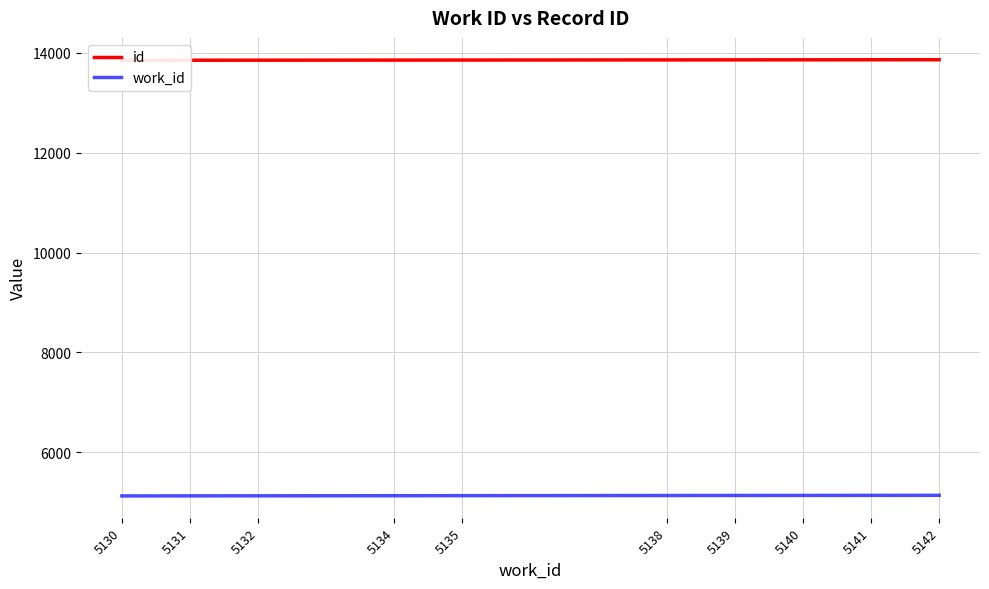

True or false: work_id and id intersect in this chart.

False